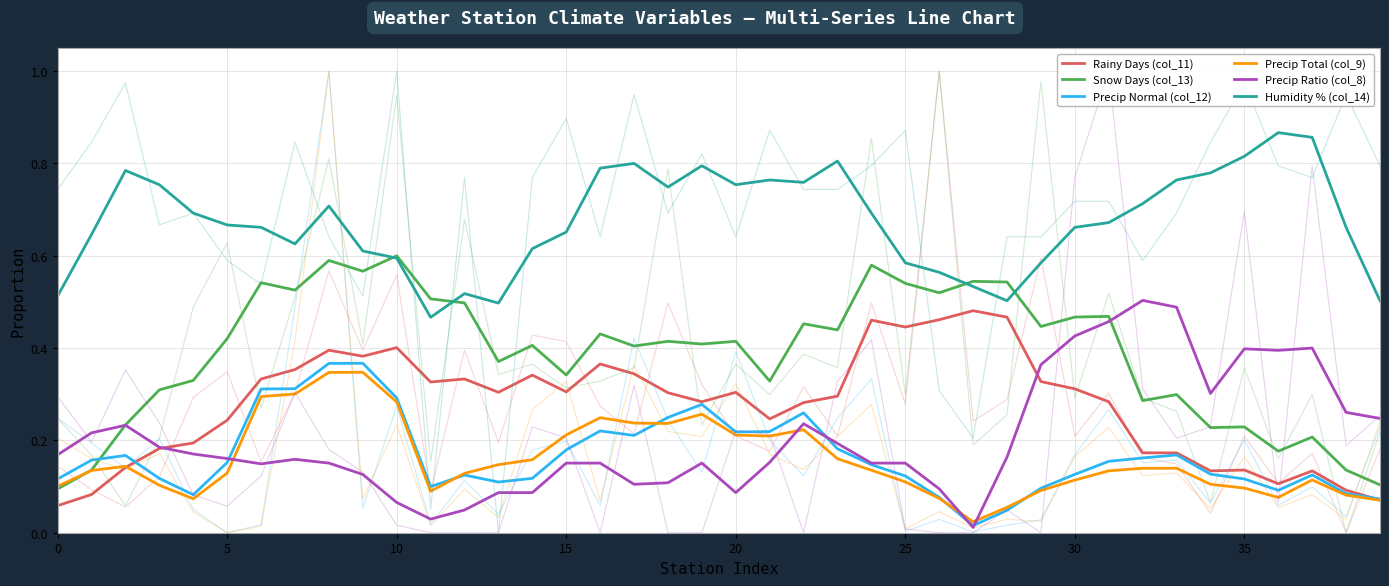

Is the value of Rainy Days (col_11) at 39 greater than the value of Humidity % (col_14) at 36?

No